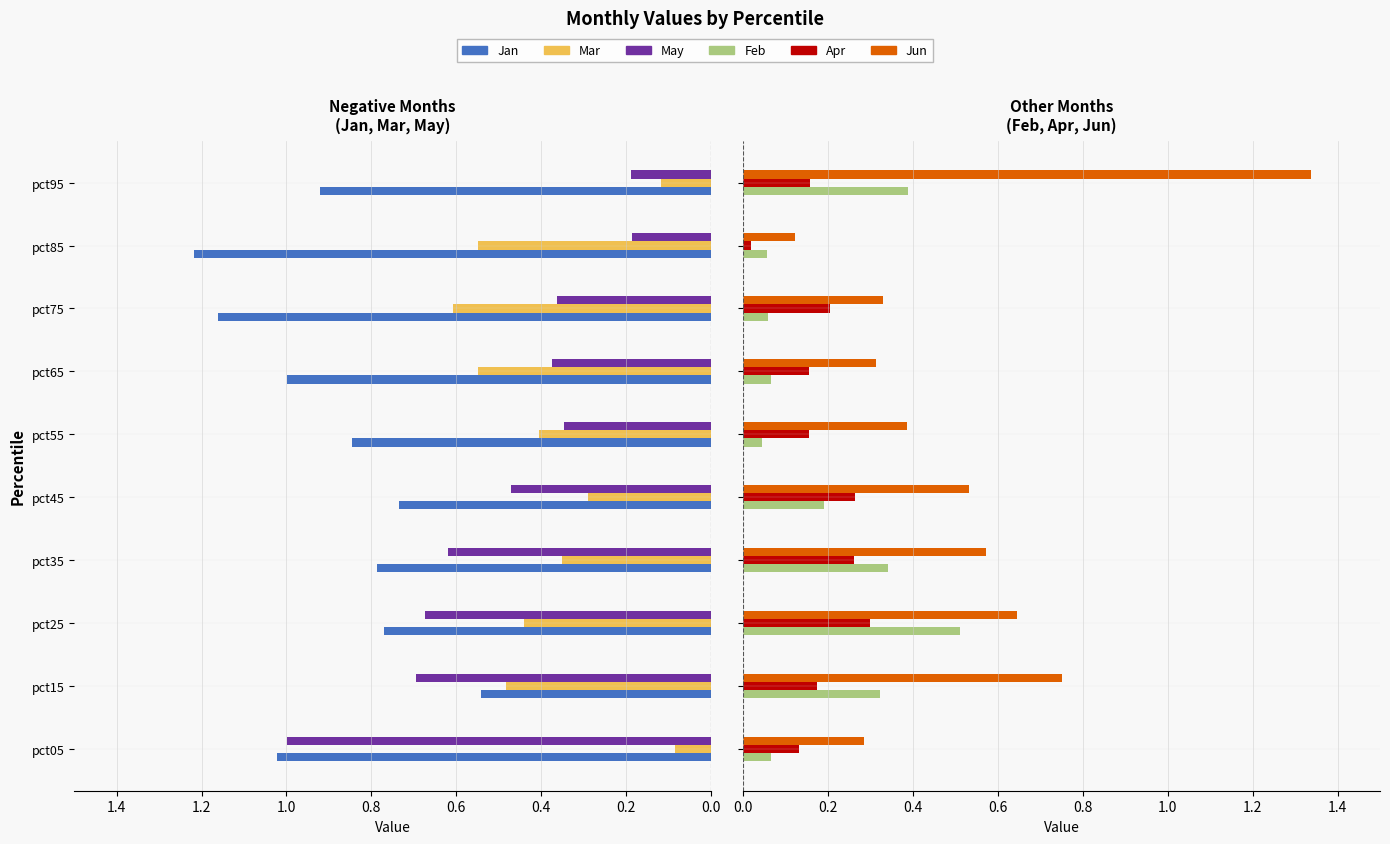

What is the greatest value displayed?

1.3